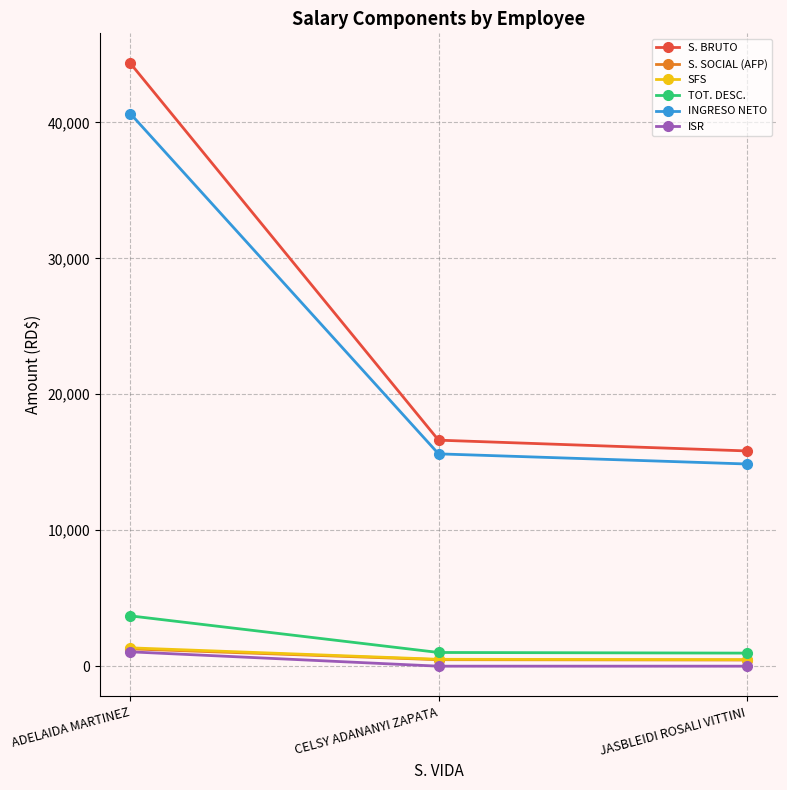

What is the highest value of the TOT. DESC. series?

3699.3